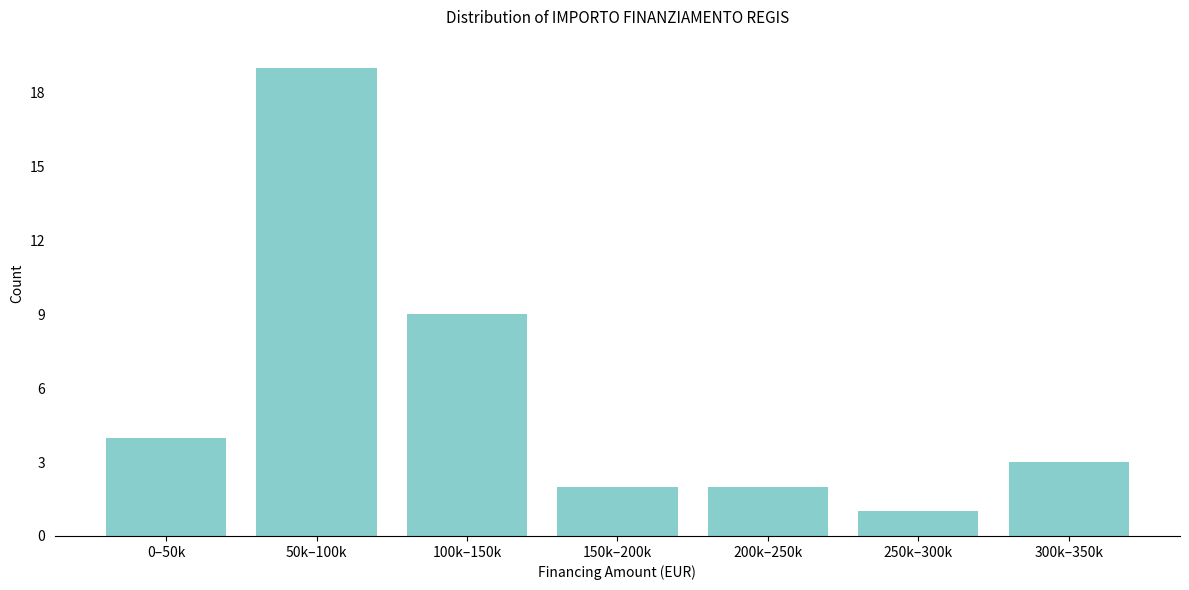

Reading left to right, list all the values displayed in this chart.

4	19	9	2	2	1	3